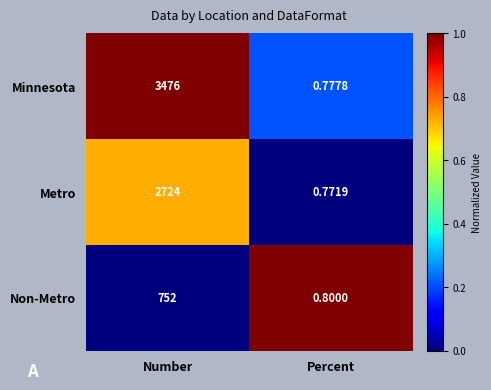

Which series has the largest range (max minus min)?

Minnesota